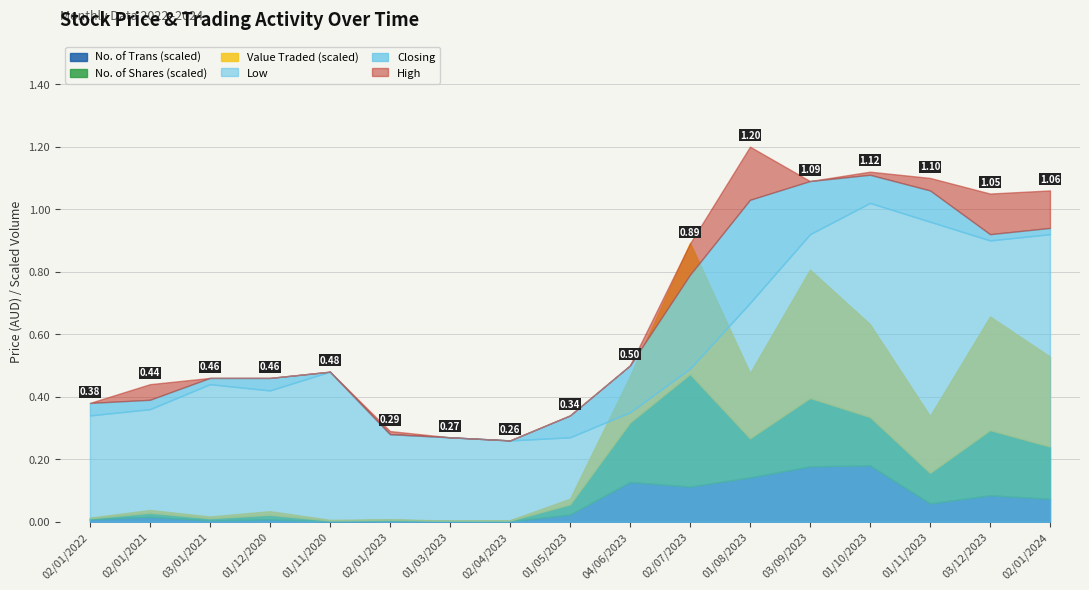

Where is High nearest to the value 0?

02/04/2023